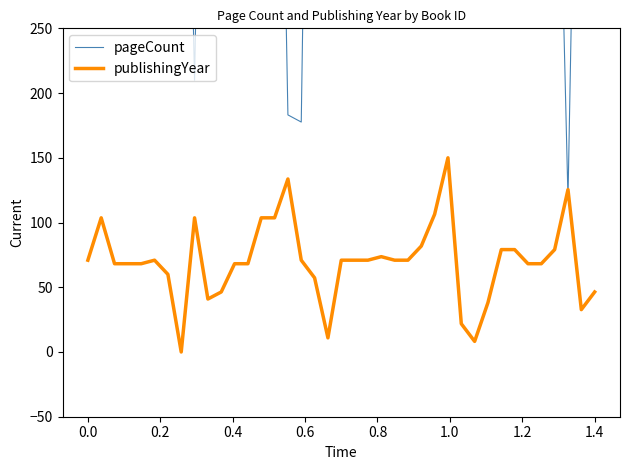

The value of publishingYear at 1.4 is 26.3. True or false?

False